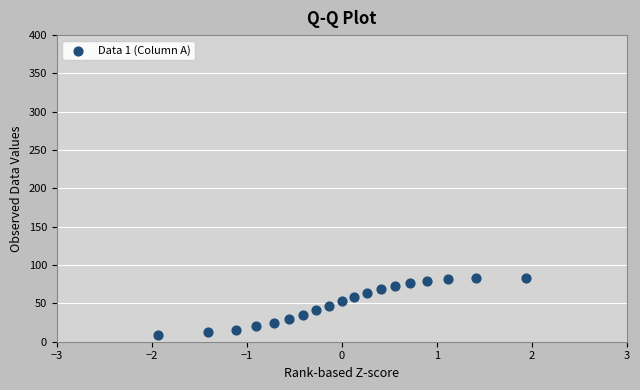

What is the range of X values (max minus min)?

3.9